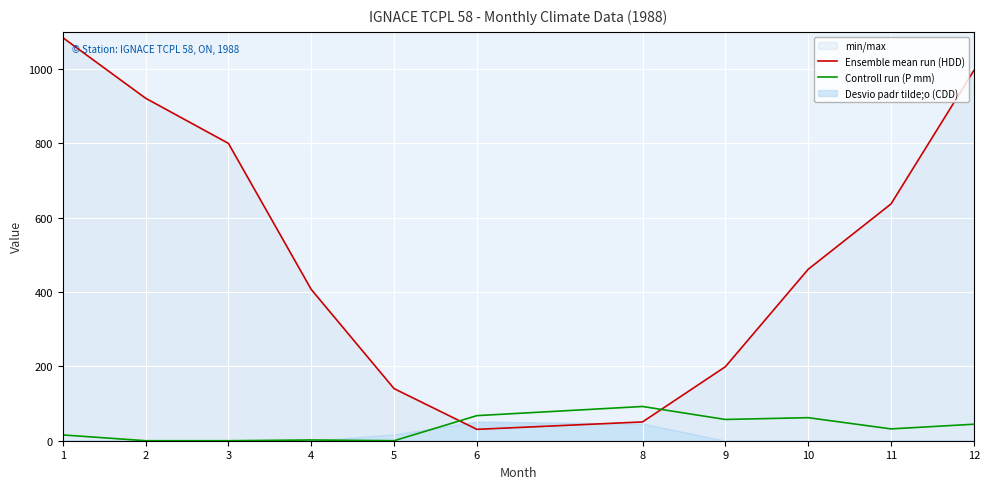

Reading left to right, list all the values displayed in this chart.

Ensemble mean run (HDD): 1084.5	921.5	800.0	407.0	140.2	30.6	50.6	199.0	461.2	637.0	995.9
Controll run (P mm): 15.6	0.0	0.0	2.0	0.0	67.5	92.1	57.2	62.0	31.8	44.4